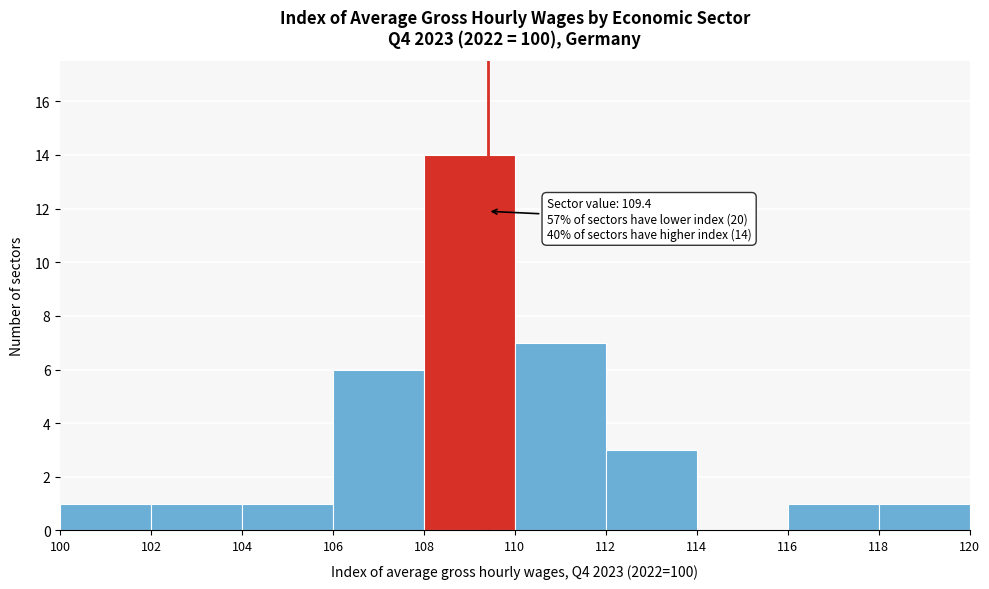

Which range on the x-axis has the tallest bar?

108 to 110